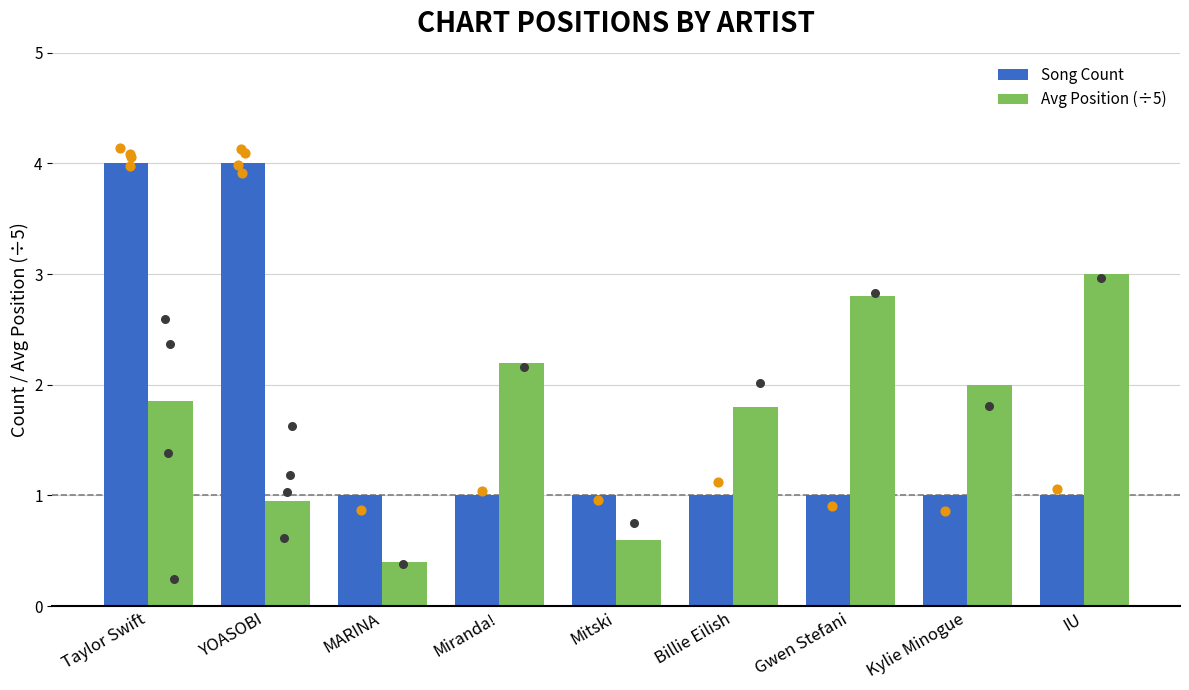

At how many categories does at least one series exceed 2?

5